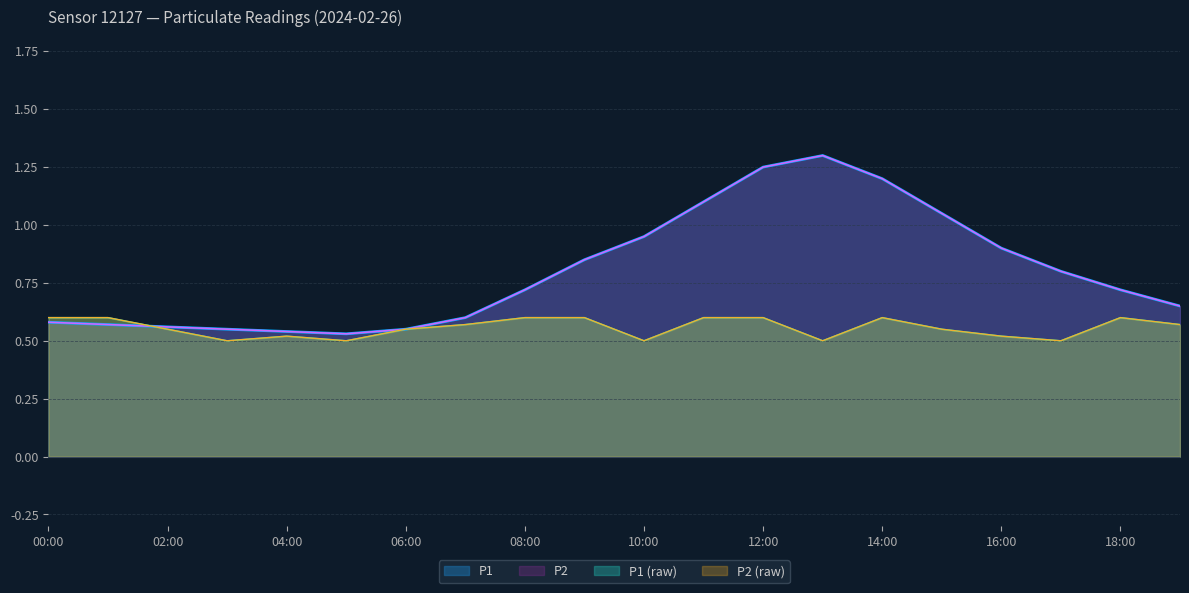

True or false: P2_raw has more than 0 interior local peaks.

True